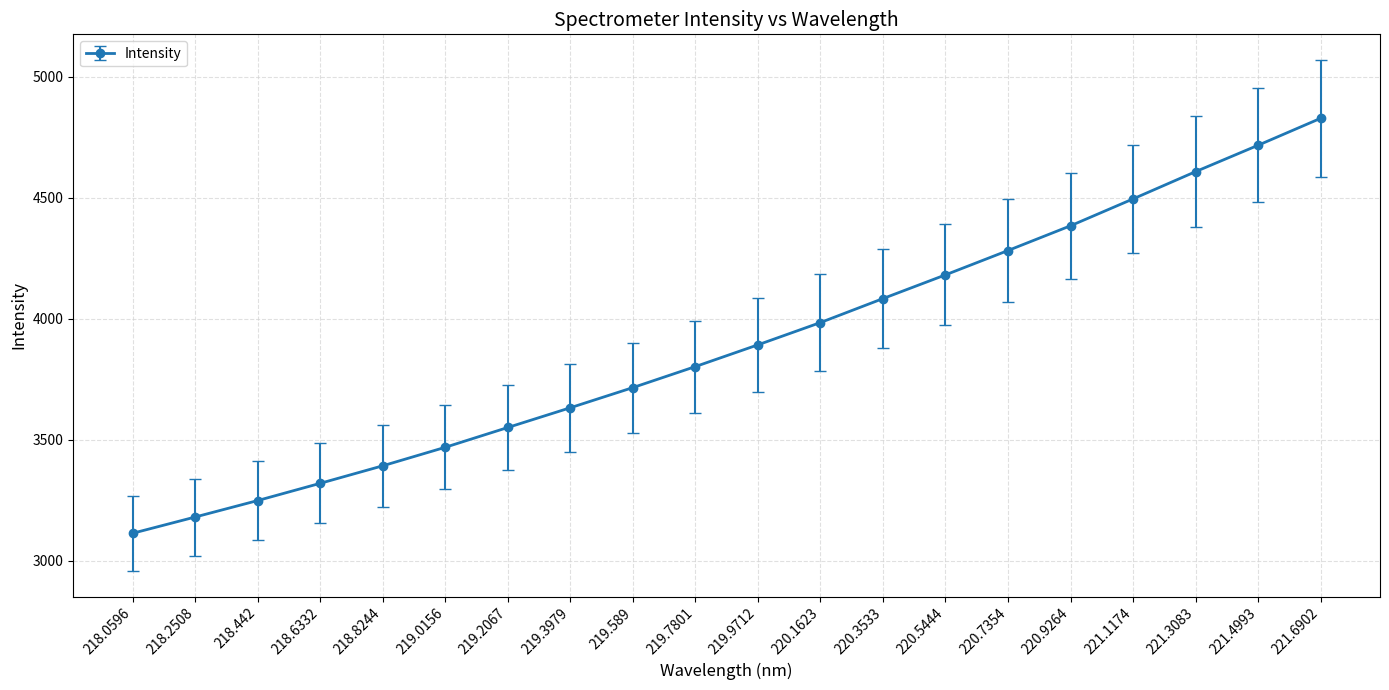

Approximately how many times larger is the value at 221.6902 compared to 219.3979?

1.3